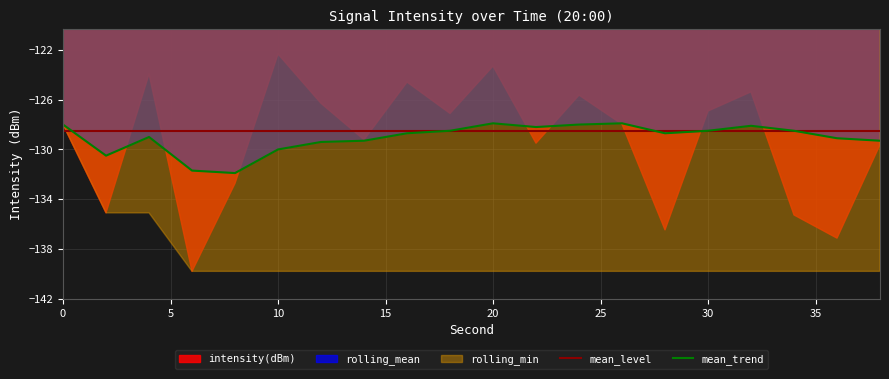

What is the minimum value for mean_level?

-128.5